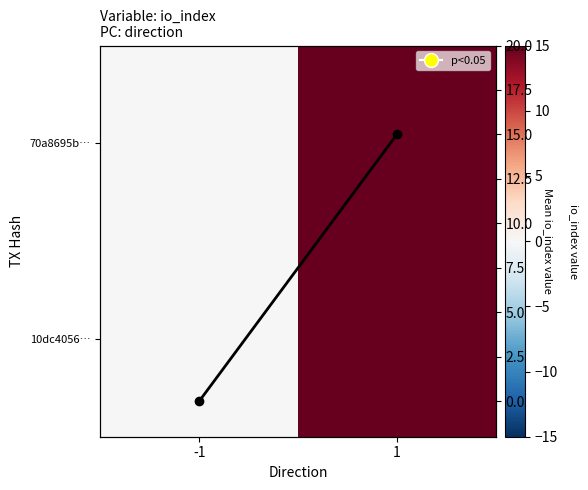

Which category has the highest value in the 70a8695b… series?

1